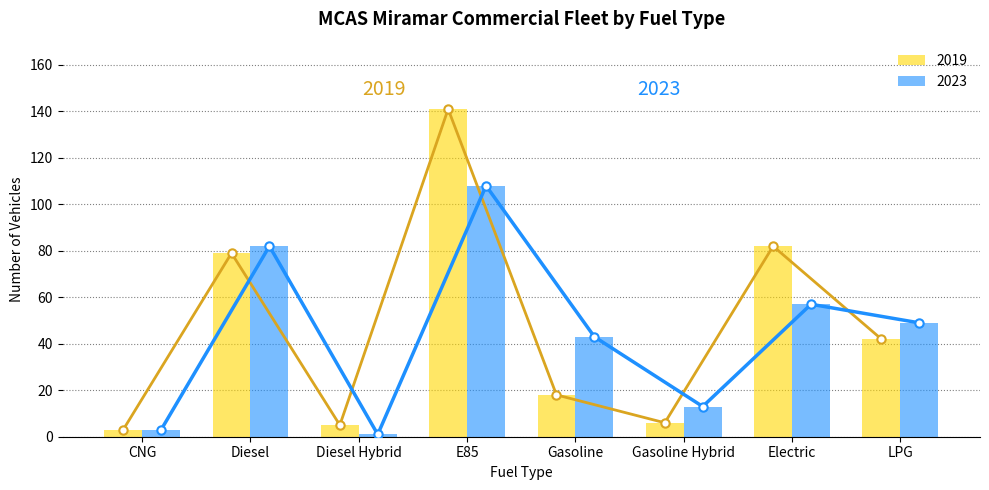

List the labels in order of 2023 value, smallest first.

Diesel Hybrid, CNG, Gasoline Hybrid, Gasoline, LPG, Electric, Diesel, E85